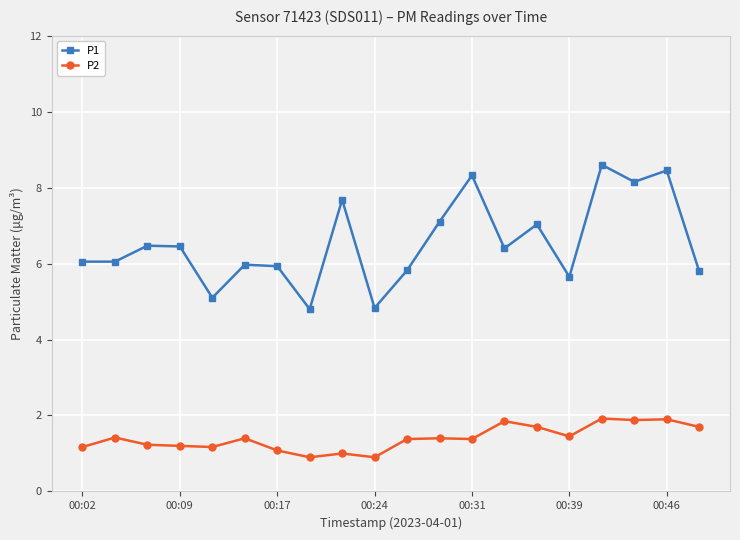

What are all the series names shown in the legend?

P1, P2